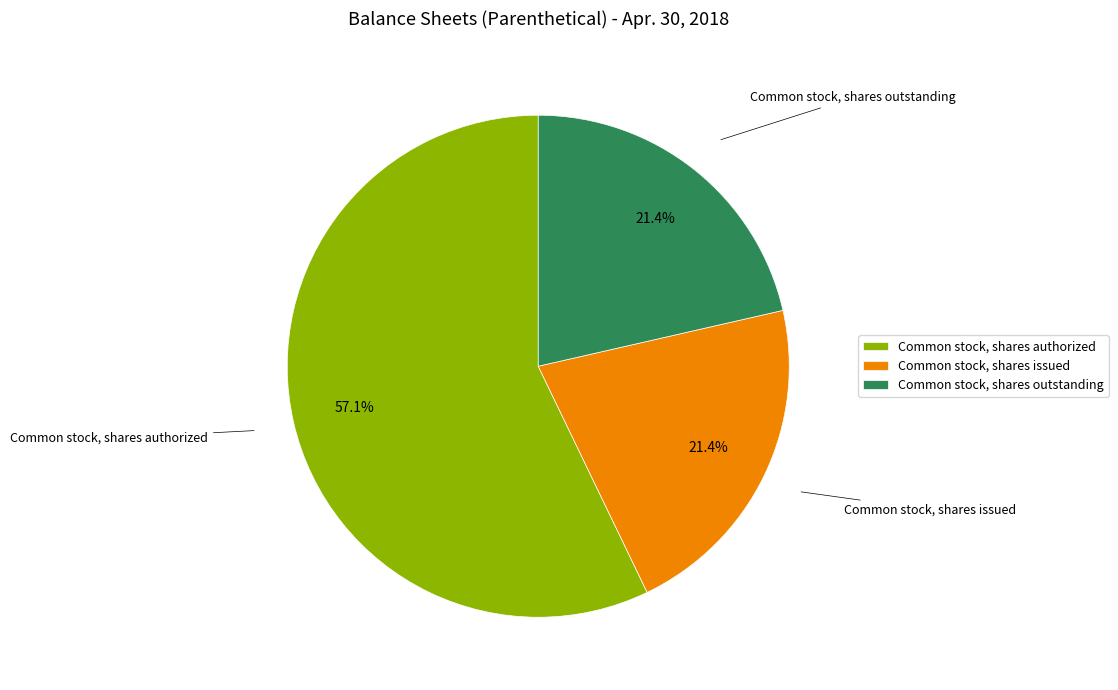

To the nearest percent, what portion does Common stock, shares outstanding represent?

21%